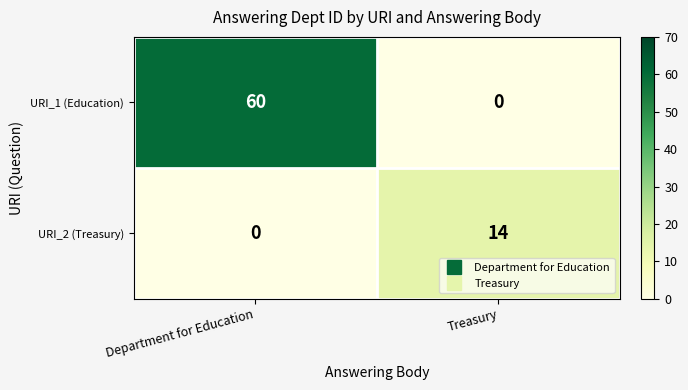

Which series has the largest range (max minus min)?

row_0